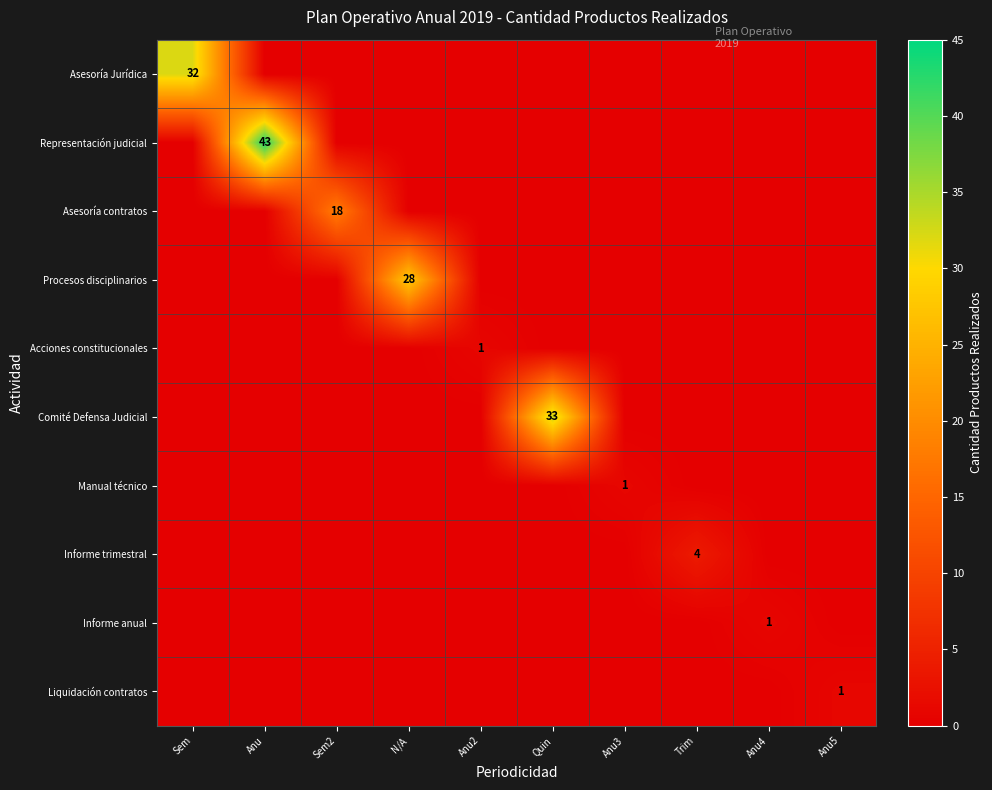

How many data points in Informe trimestral are above 0?

1